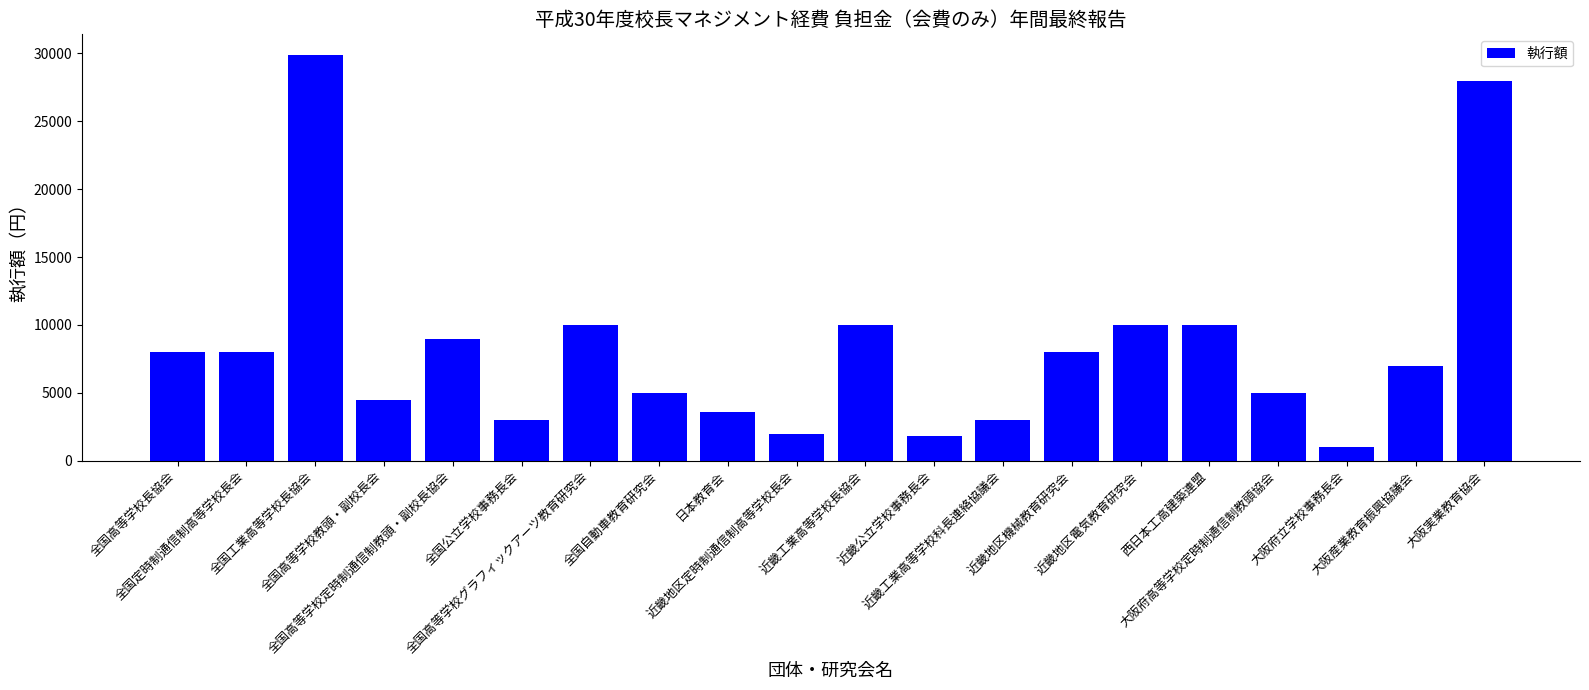

What value does the data have at 近畿公立学校事務長会, to the nearest 50?

1800